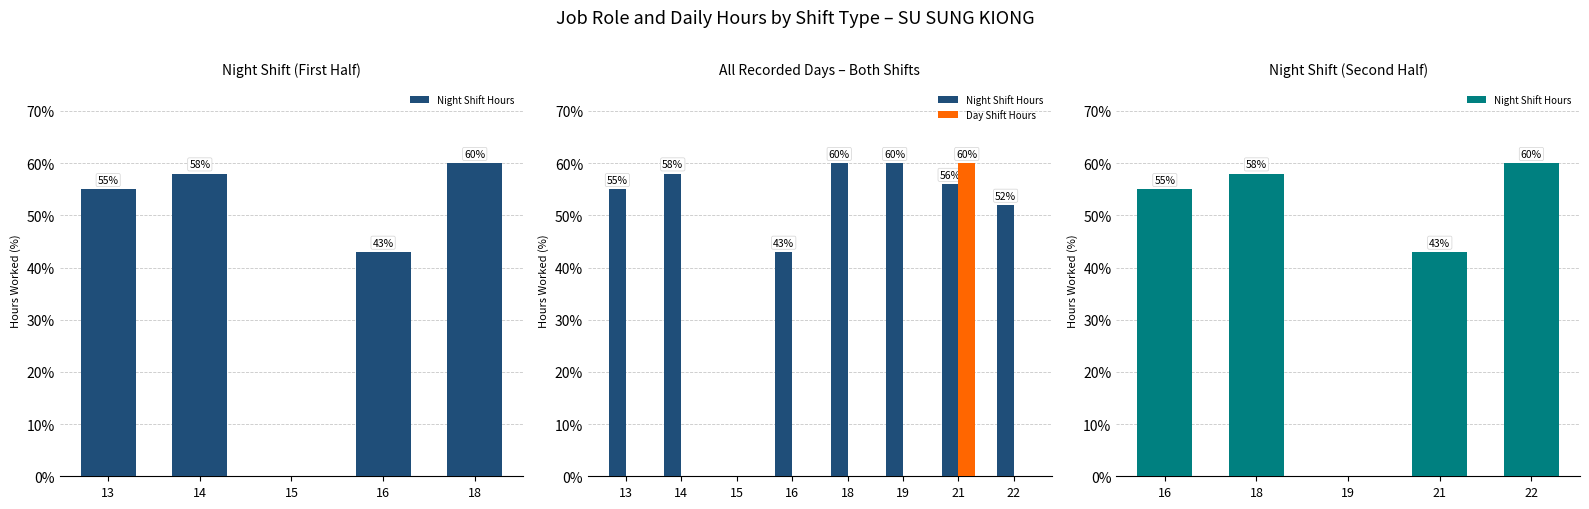

What is the average value of the Night Shift Hours series?

48